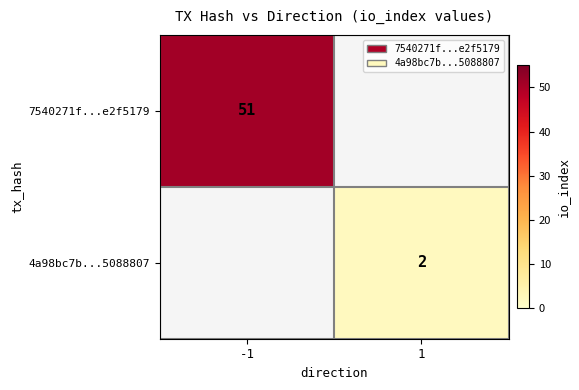

The value of 7540271f...e2f5179 at -1 is 25. True or false?

False